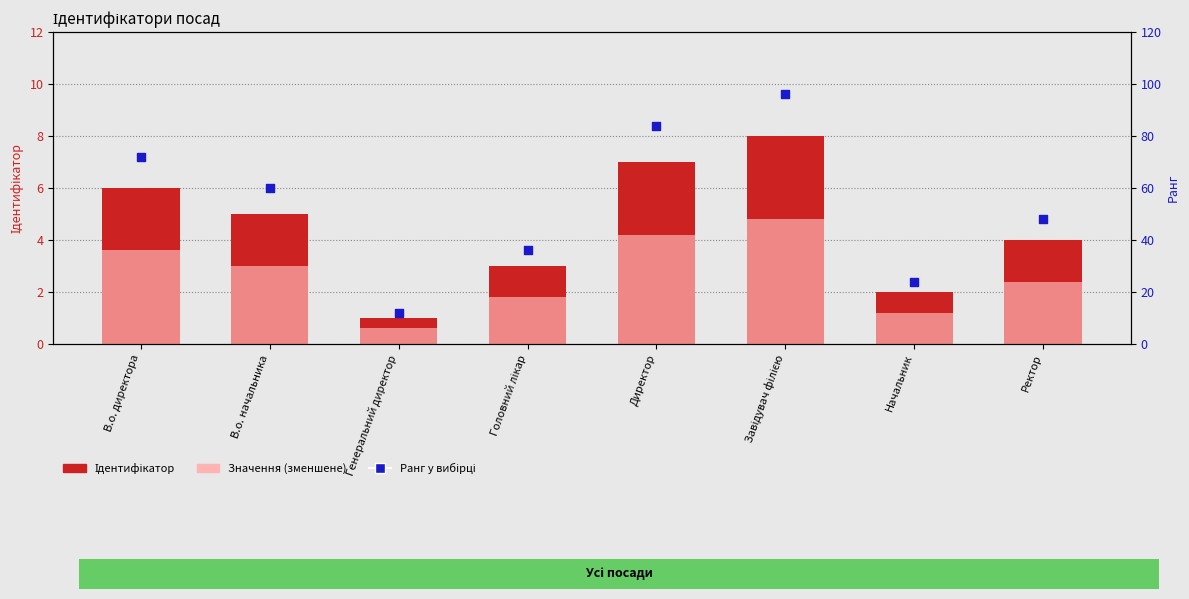

Which series has the widest spread of Y values?

Ранг у вибірці